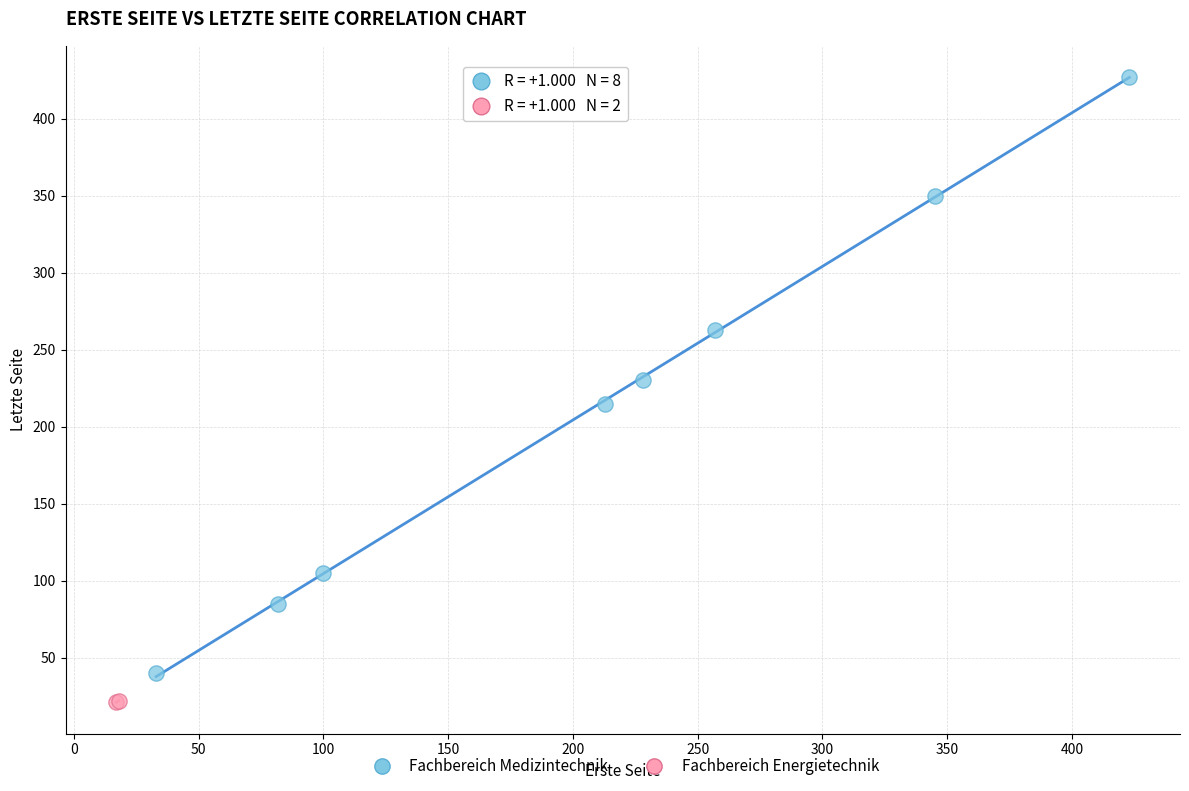

What are all the series names shown in the legend?

Fachbereich Medizintechnik, Fachbereich Energietechnik